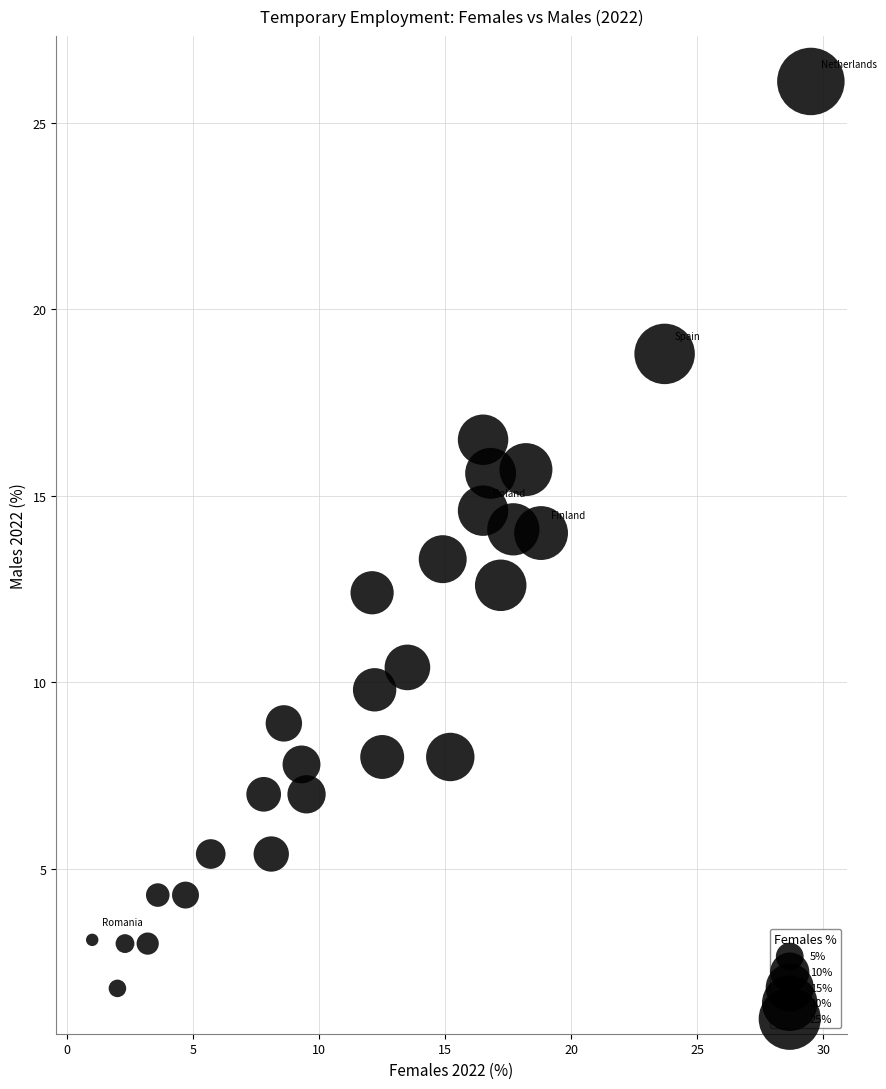

What is the range of Y values (max minus min)?

24.3